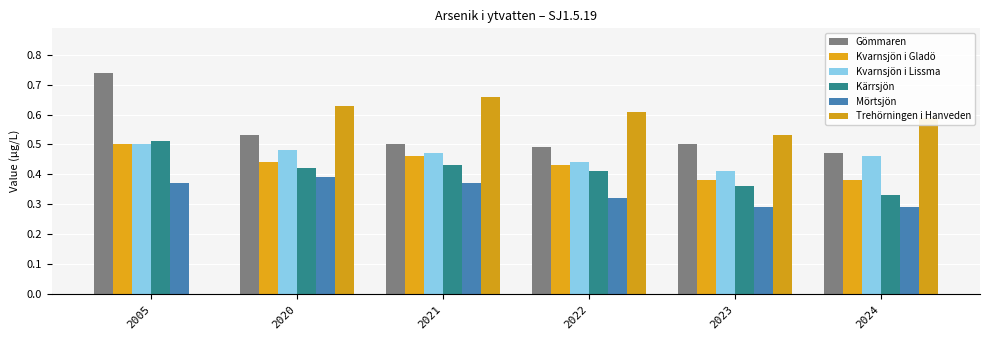

What is the value of the Mörtsjön bar at the 1st from the left?

0.4